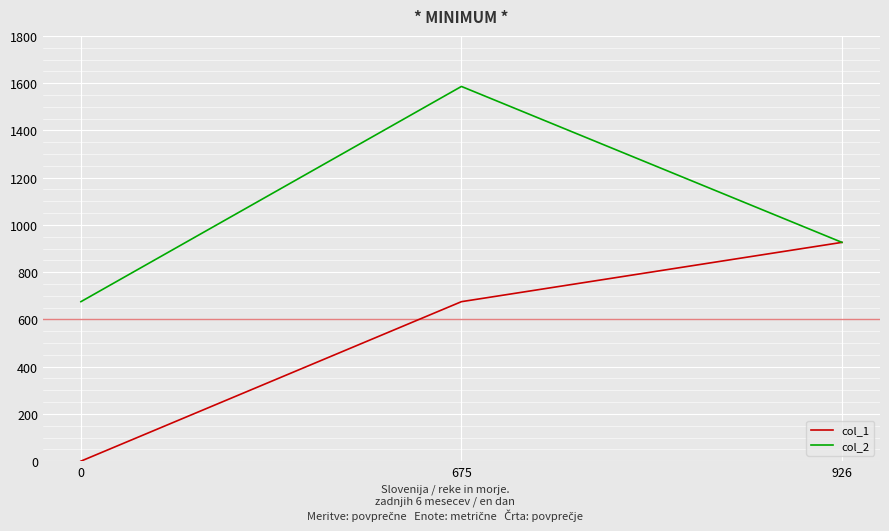

List the labels in order of col_2 value, largest first.

675, 926, 0